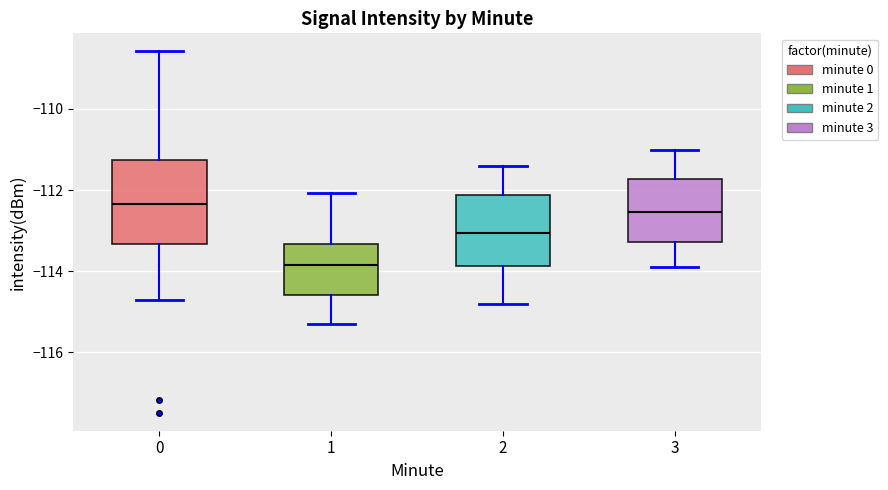

Which box is the tallest, from its lower edge to its upper edge?

0